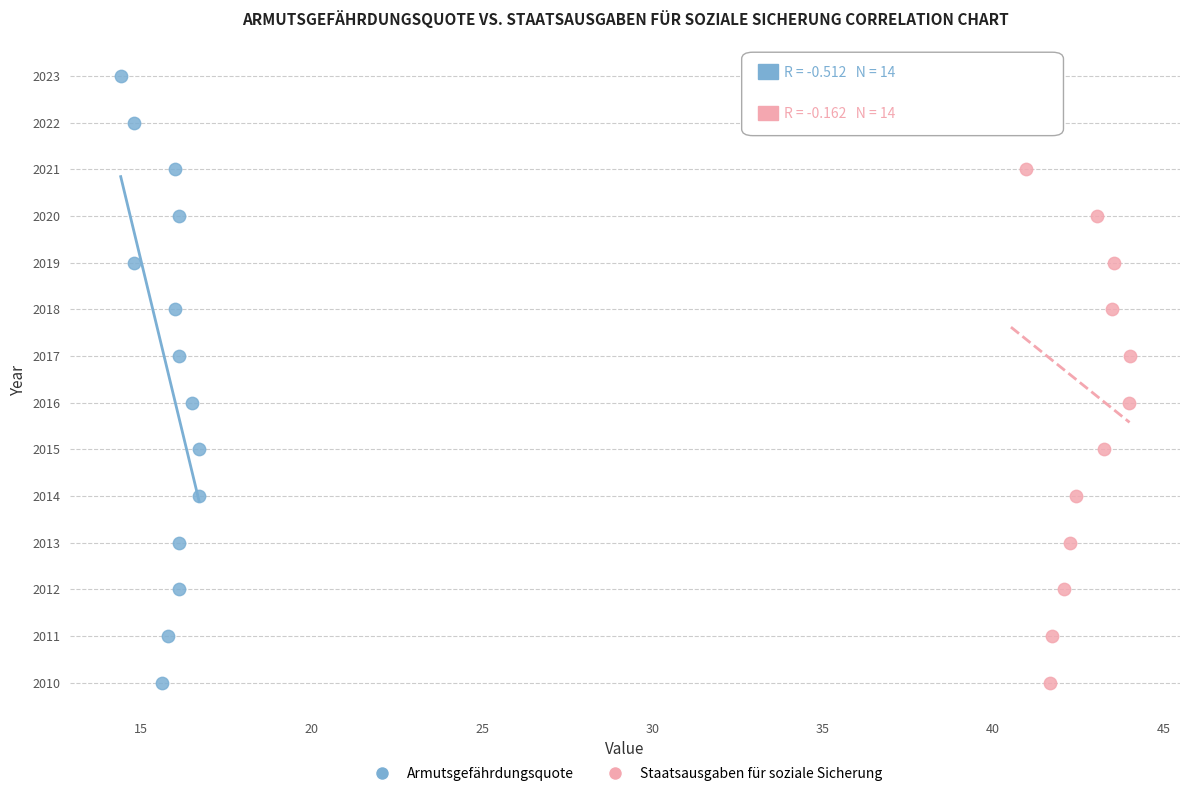

What are all the series names shown in the legend?

Armutsgefährdungsquote, Staatsausgaben für soziale Sicherung